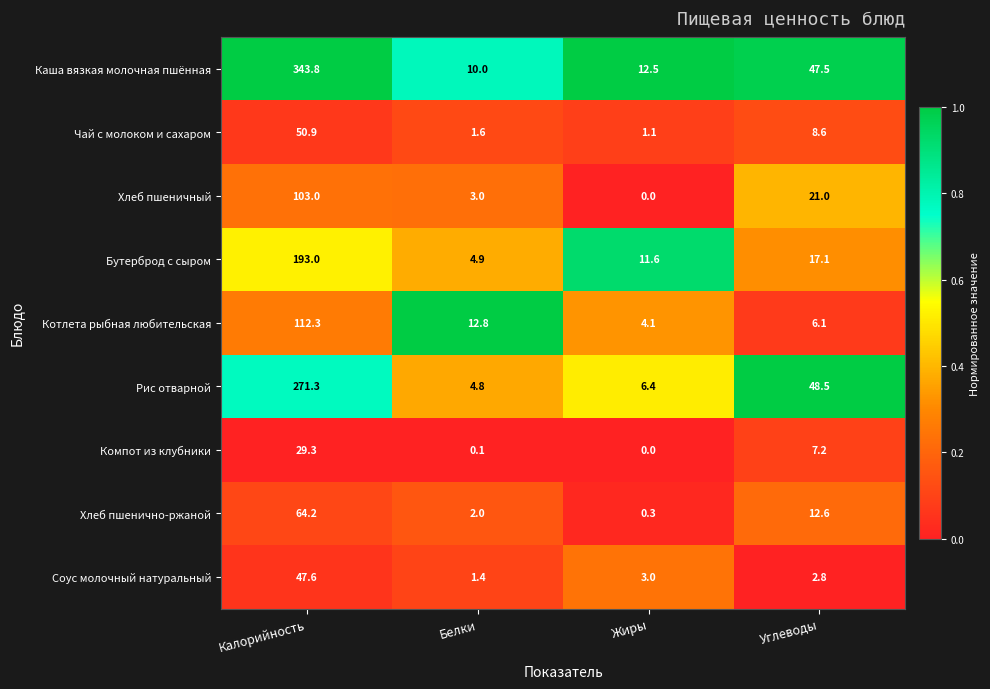

Rank the series at Углеводы from lowest to highest value.

Соус молочный натуральный, Котлета рыбная любительская, Компот из клубники, Чай с молоком и сахаром, Хлеб пшенично-ржаной, Бутерброд с сыром, Хлеб пшеничный, Каша вязкая молочная пшённая, Рис отварной